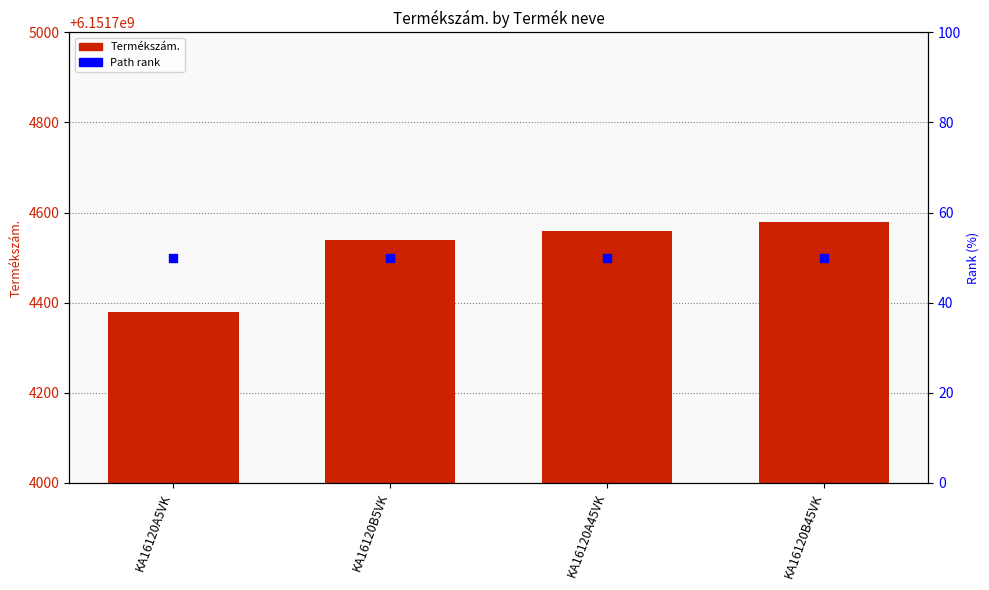

Which series reaches the maximum Y coordinate?

Termékszám.